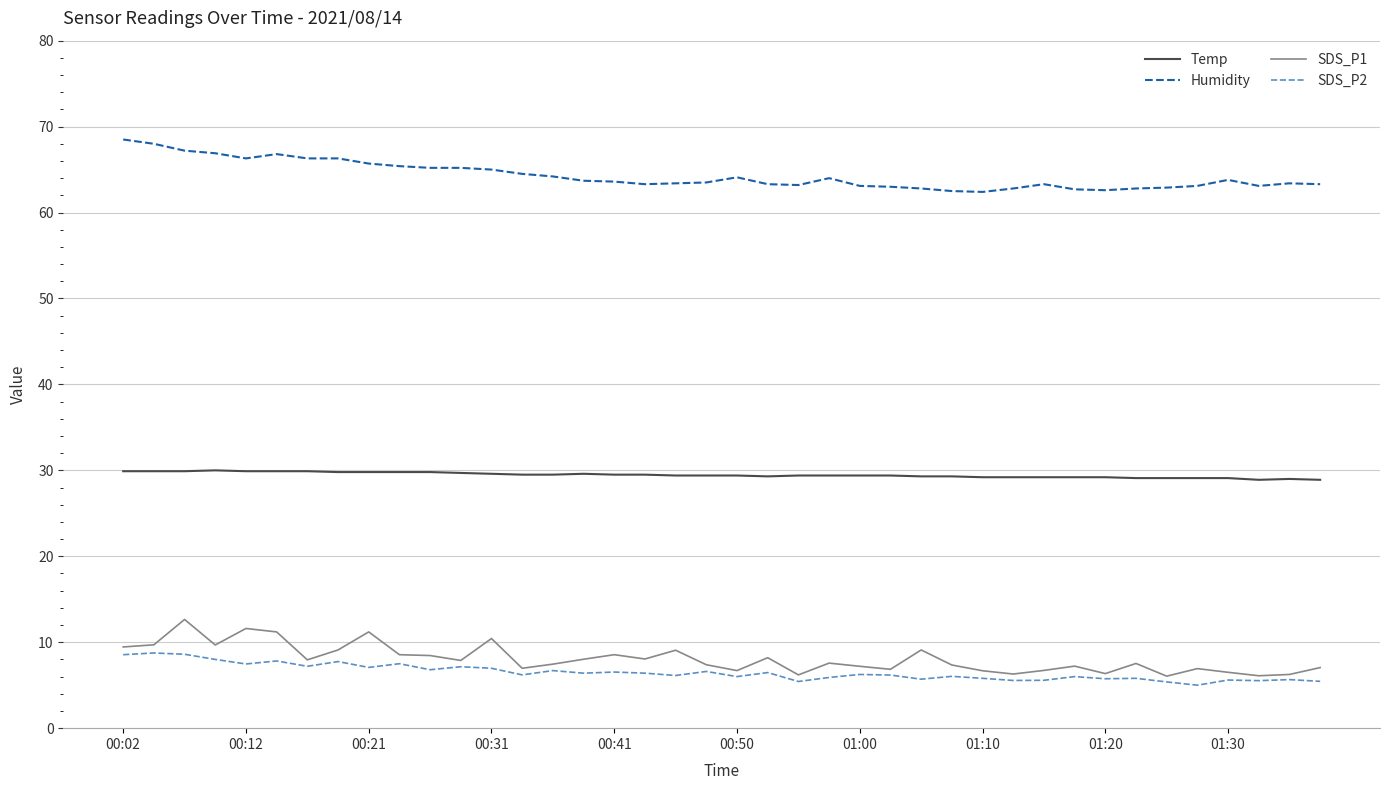

Count the number of data series in this chart.

4